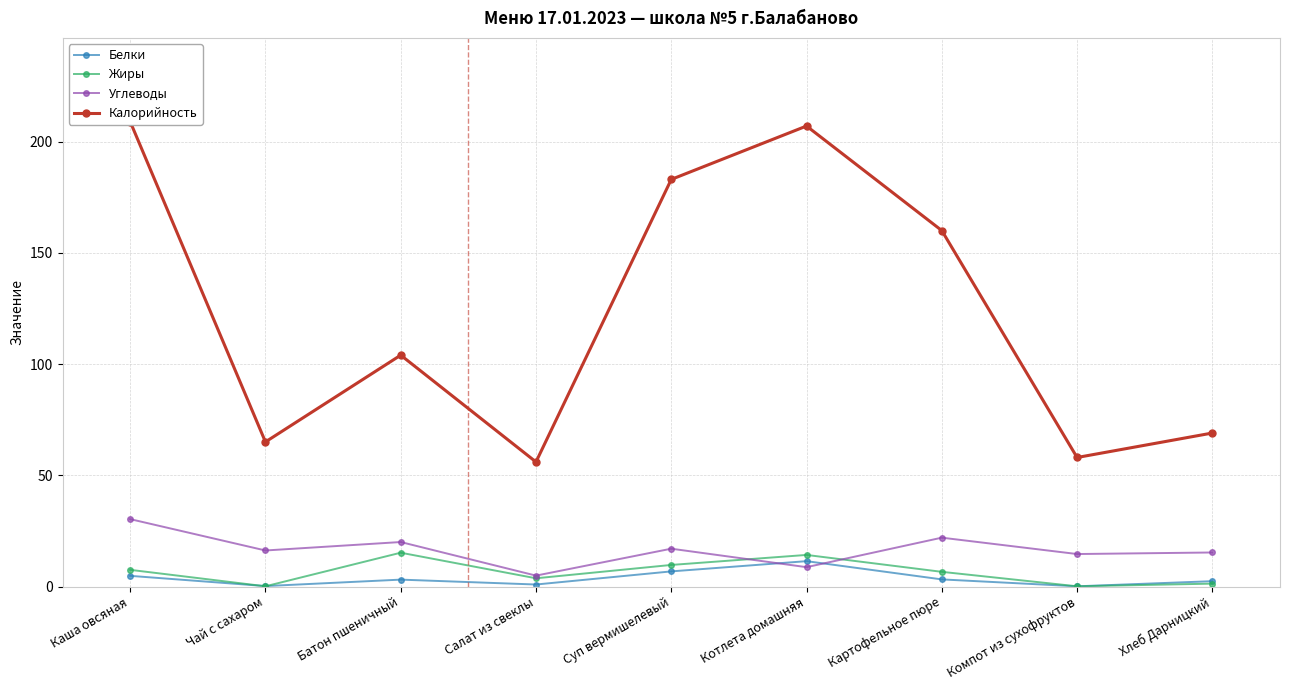

Reading right to left, transcribe all the data shown in this chart.

Белки: Хлеб Дарницкий=2.4	Компот из сухофруктов=0.1	Картофельное пюре=3.2	Котлета домашняя=11.4	Суп вермишелевый=6.8	Салат из свеклы=0.9	Батон пшеничный=3.1	Чай с сахаром=0.2	Каша овсяная=4.8
Жиры: Хлеб Дарницкий=1.3	Компот из сухофруктов=0.1	Картофельное пюре=6.6	Котлета домашняя=14.2	Суп вермишелевый=9.7	Салат из свеклы=3.7	Батон пшеничный=15.2	Чай с сахаром=0.1	Каша овсяная=7.5
Углеводы: Хлеб Дарницкий=15.3	Компот из сухофруктов=14.6	Картофельное пюре=22.0	Котлета домашняя=8.7	Суп вермишелевый=17.0	Салат из свеклы=4.9	Батон пшеничный=20.0	Чай с сахаром=16.2	Каша овсяная=30.3
Калорийность: Хлеб Дарницкий=69.0	Компот из сухофруктов=58.0	Картофельное пюре=160.0	Котлета домашняя=207.0	Суп вермишелевый=183.0	Салат из свеклы=56.0	Батон пшеничный=104.0	Чай с сахаром=65.0	Каша овсяная=209.0